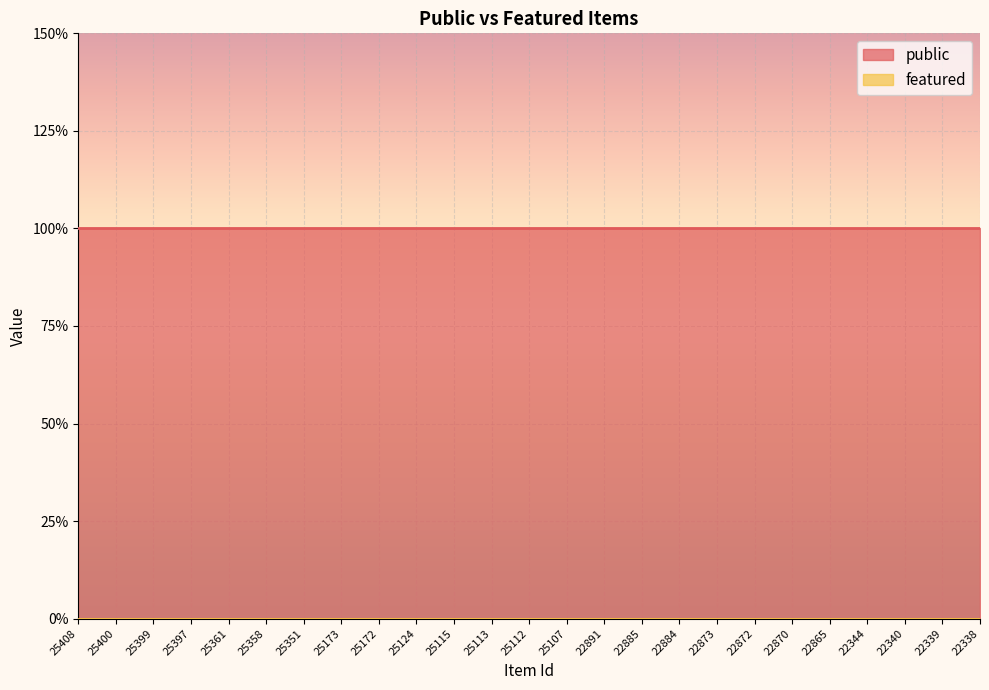

True or false: featured and public cross at least once.

False